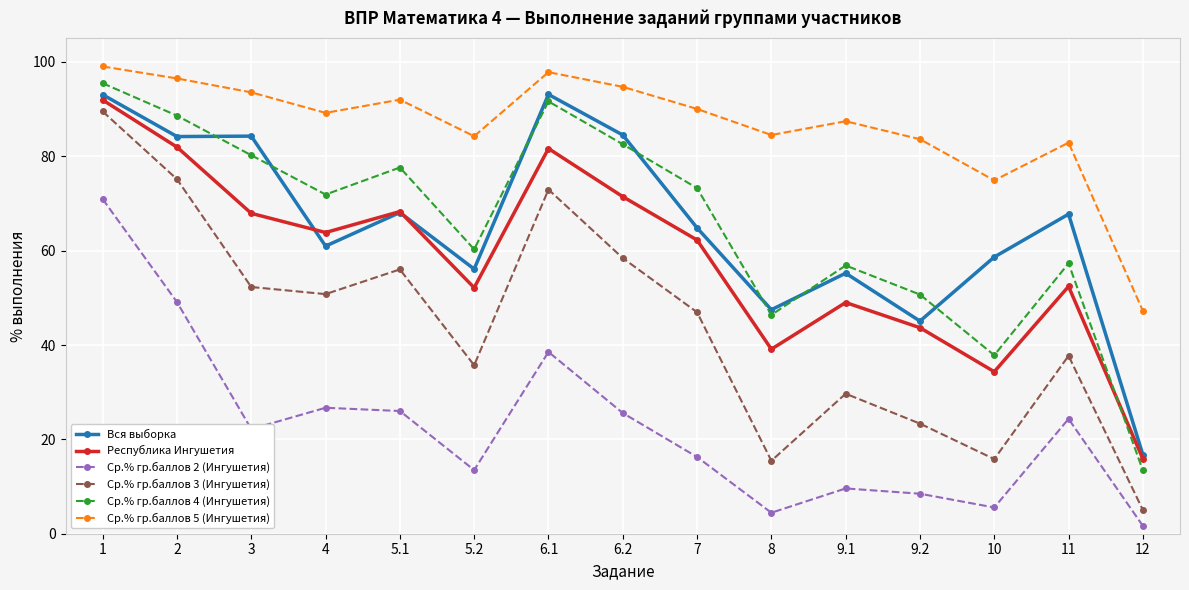

True or false: Вся выборка and Ср.% гр.баллов 5 (Ингушетия) intersect in this chart.

False